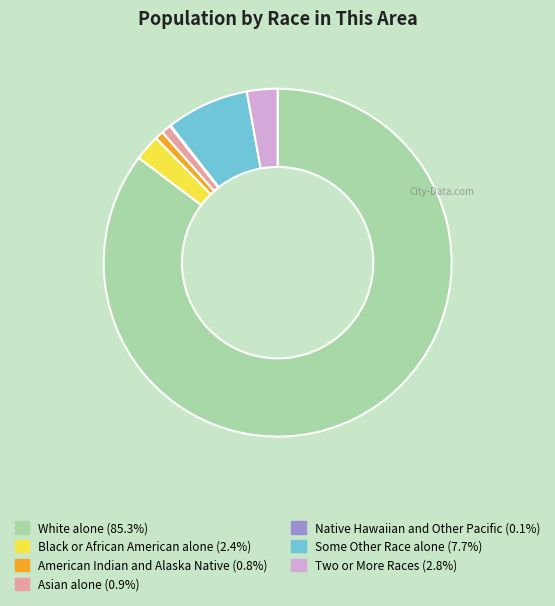

What is the majority slice?

White alone